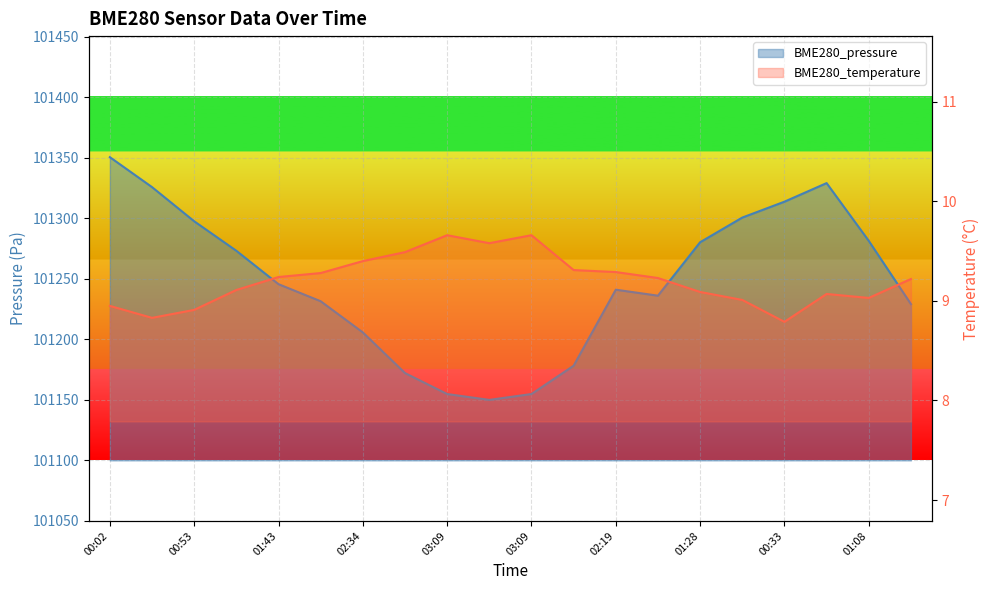

What value does the BME280_temperature series have at 02:59?

9.5